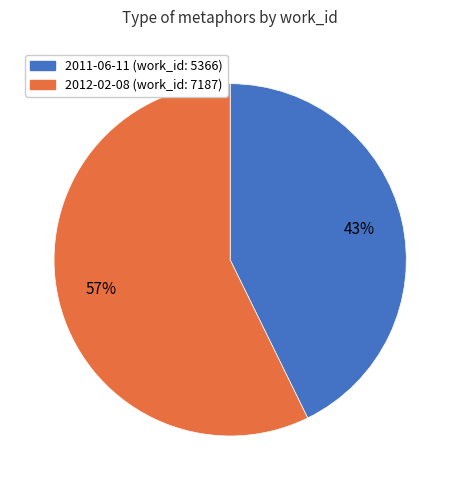

True or false: 2011-06-11 accounts for 57% of the total.

False